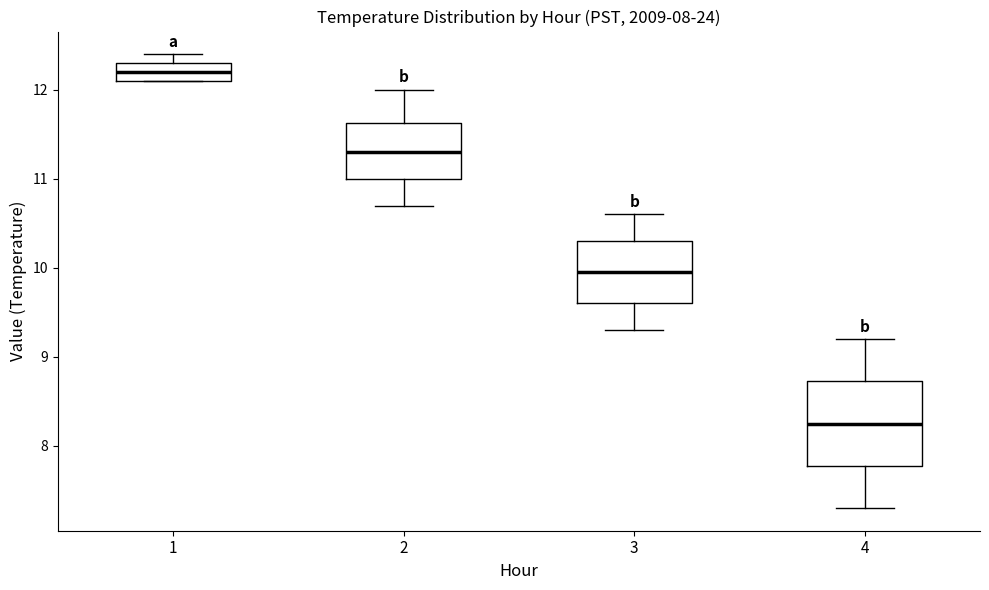

Where is the upper edge of the box at x = 1 on the y-axis? The values are not printed on the chart, so give them approximately, as read against the axis.

12.3